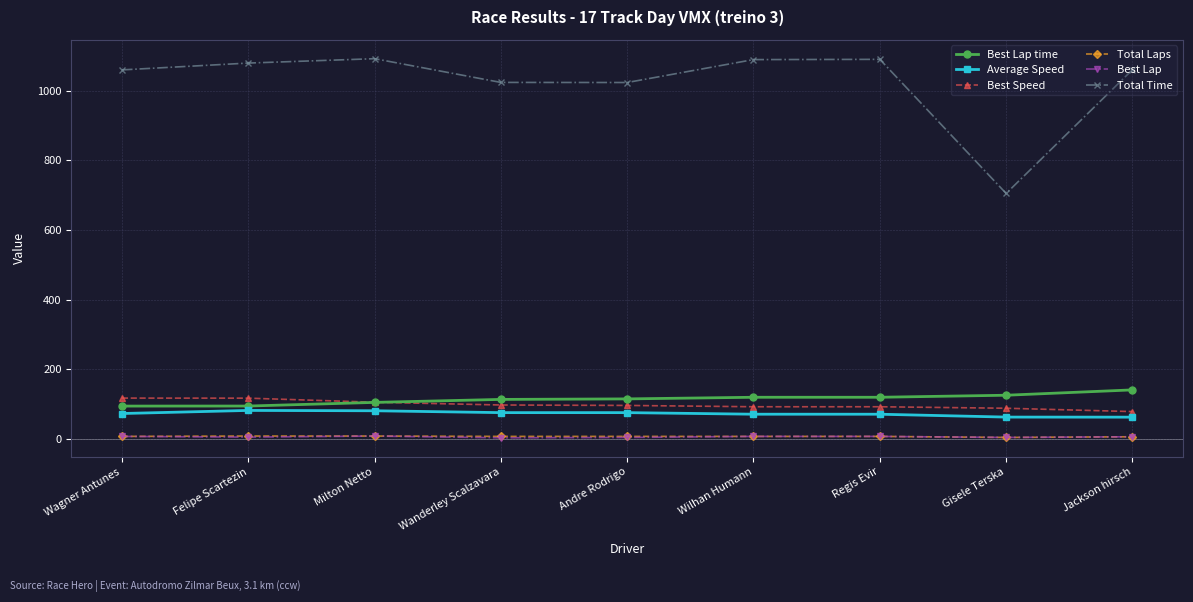

How many lines are shown in the chart?

6